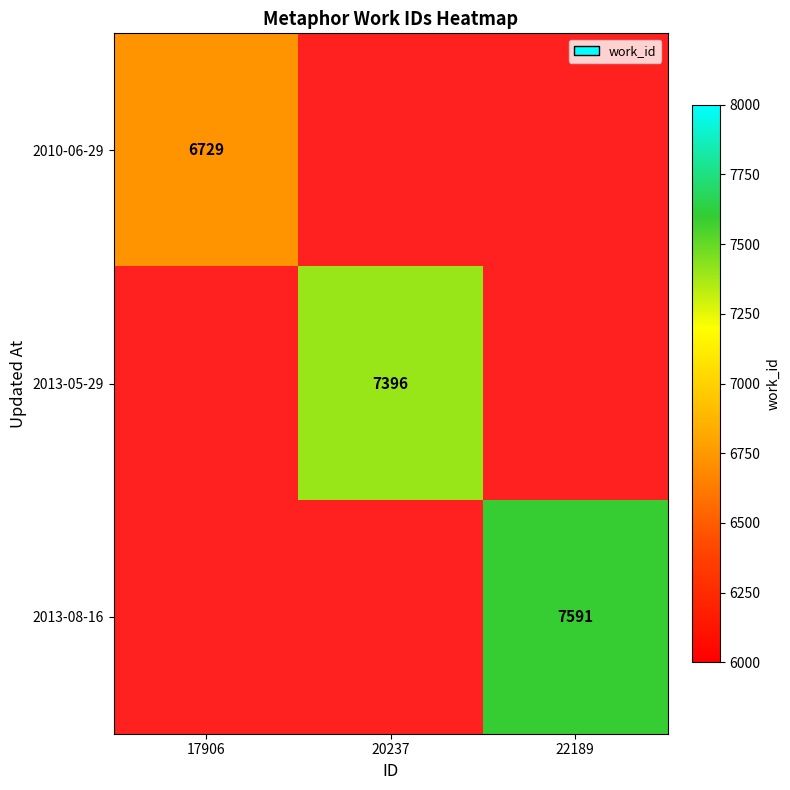

How many data points does each series have?

3